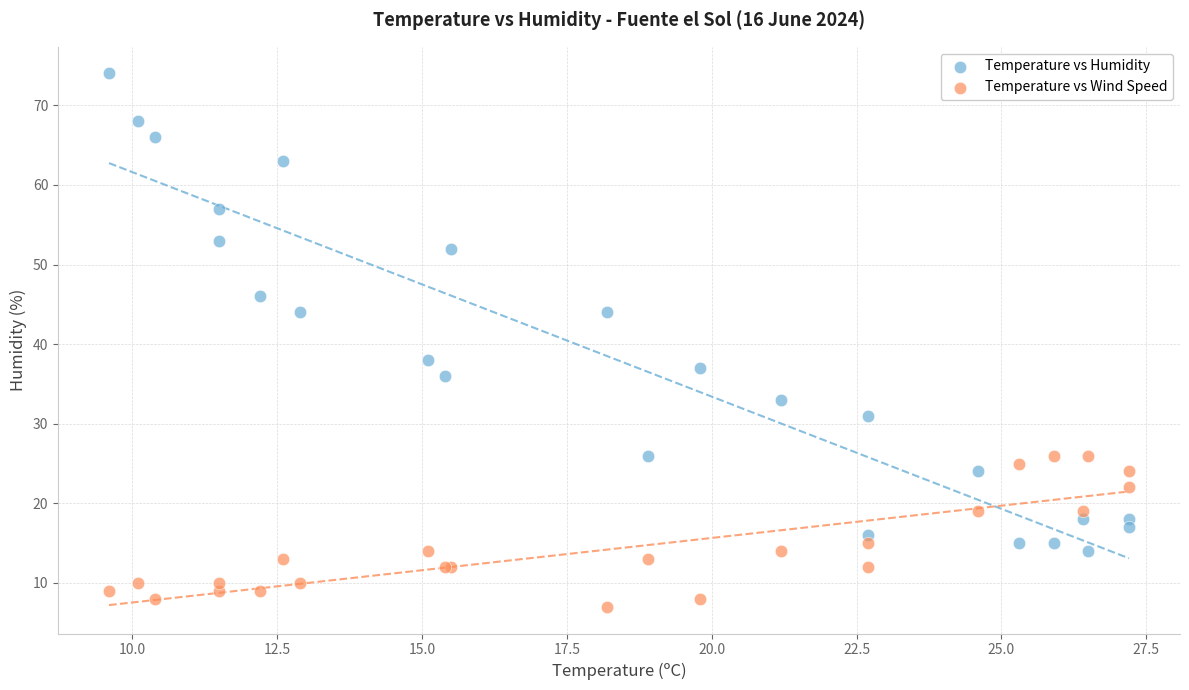

Which series contains the lowest Y value?

Temperature vs Wind Speed